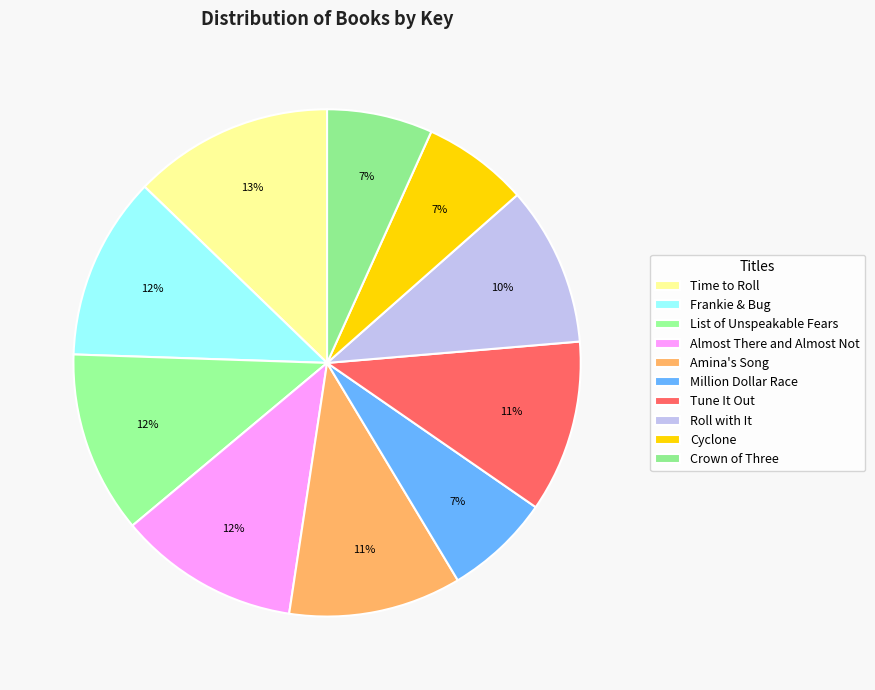

To the nearest percent, what portion does Amina's Song represent?

11%